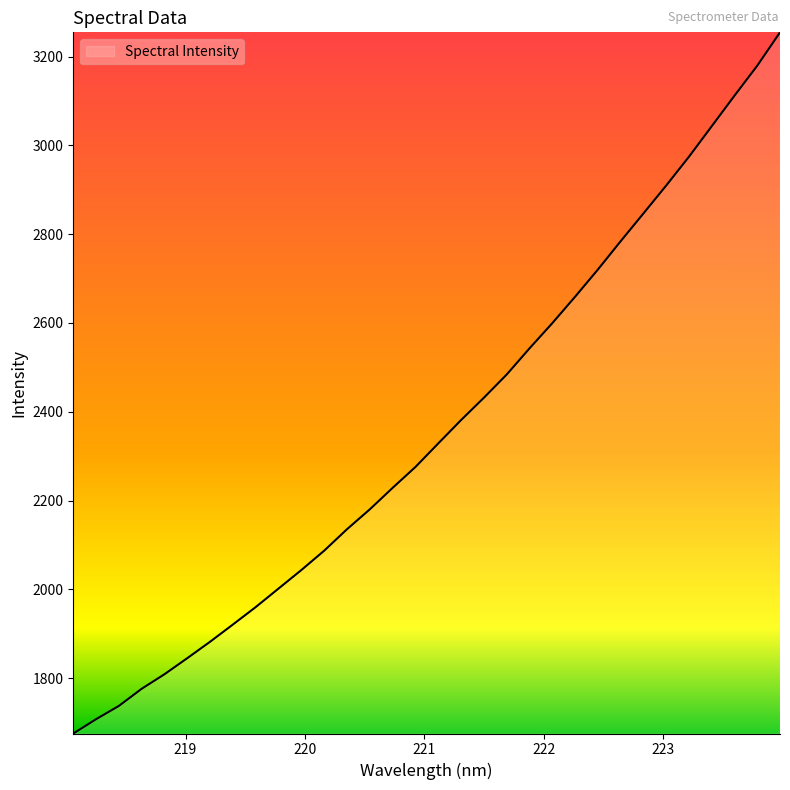

What is the difference between the maximum and minimum values?

1579.4